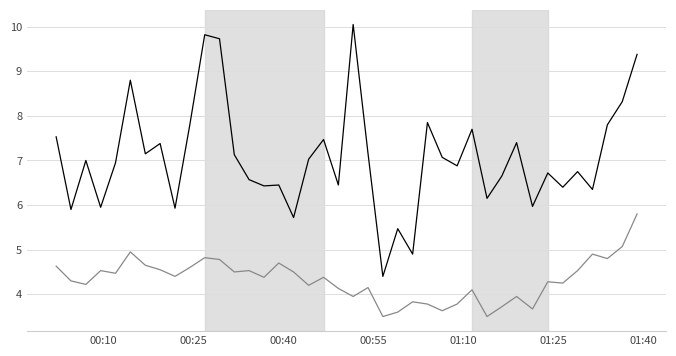

What is the maximum value shown in the chart?

10.1